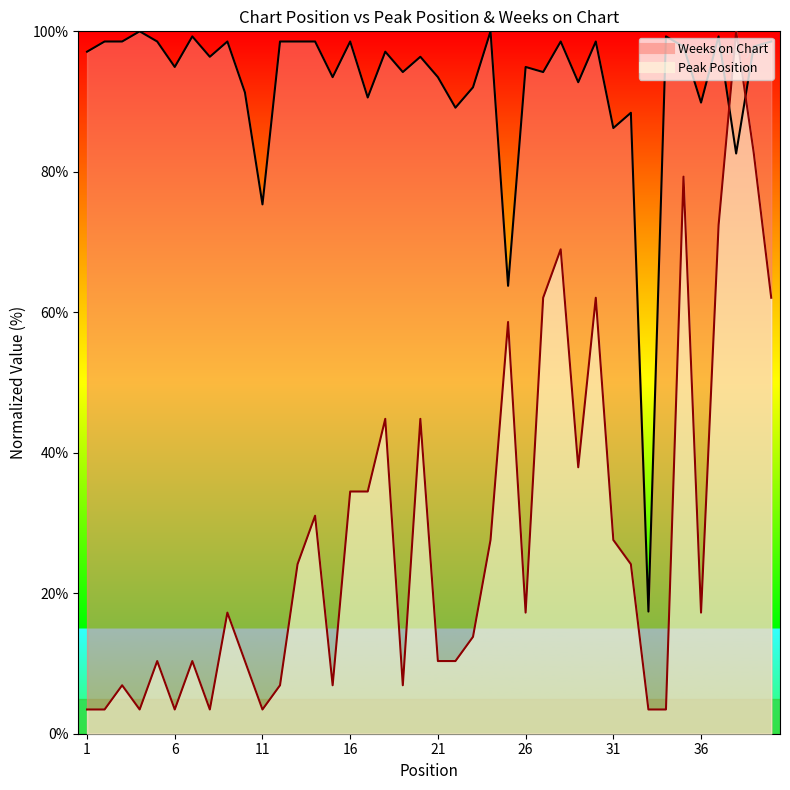

What is the total value across all series at 35?

177.1